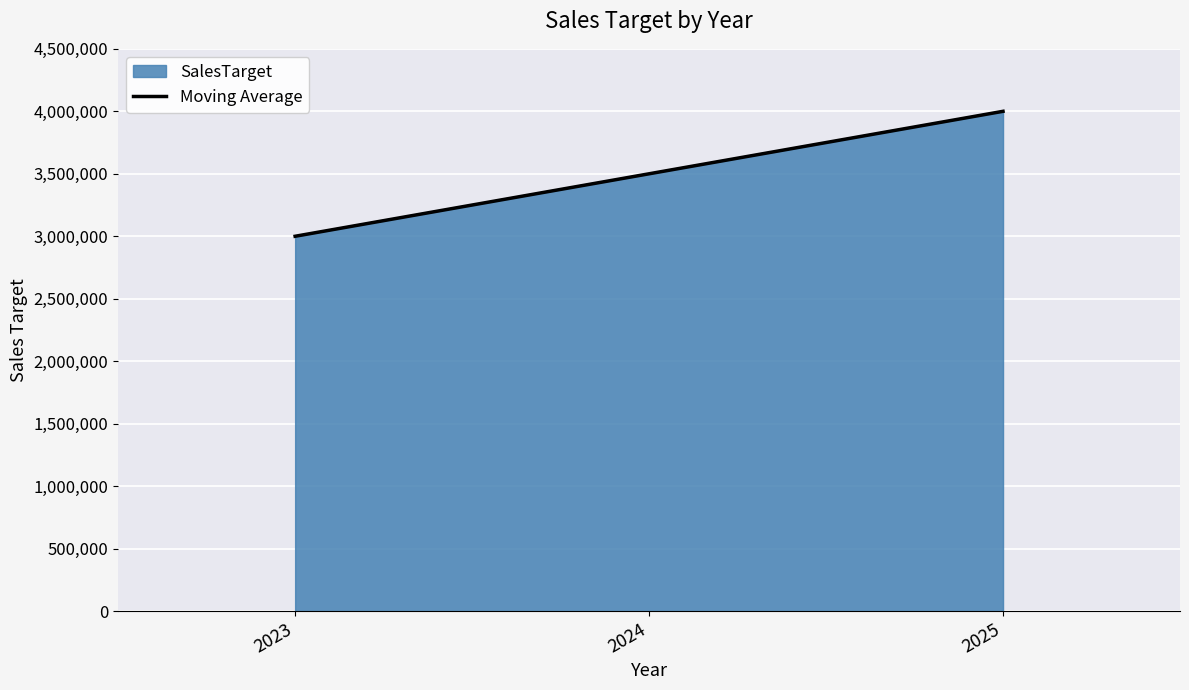

Read the value at 2025, to the nearest 10.

4000000